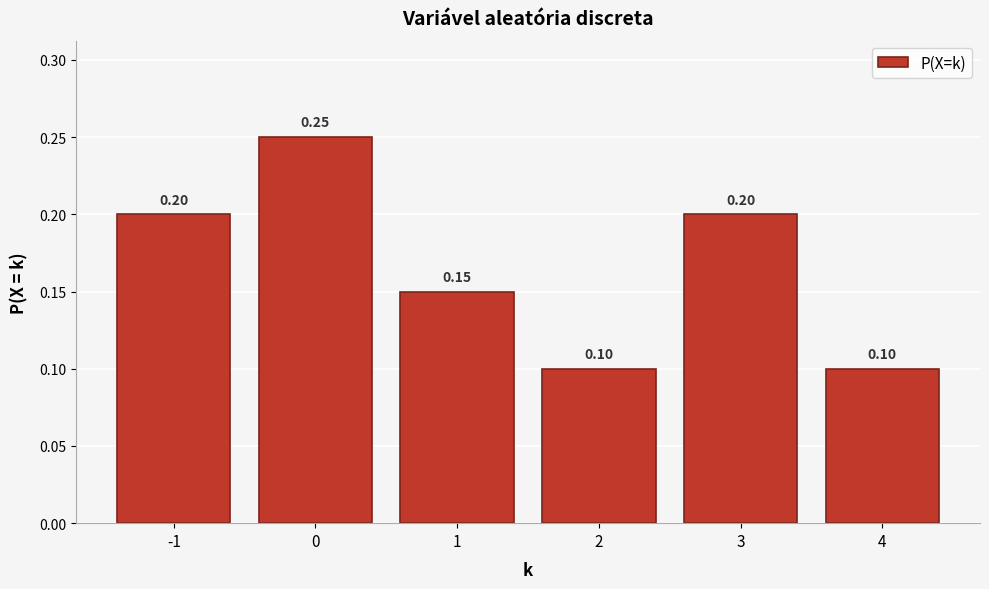

What is the sum of all values?

1.0